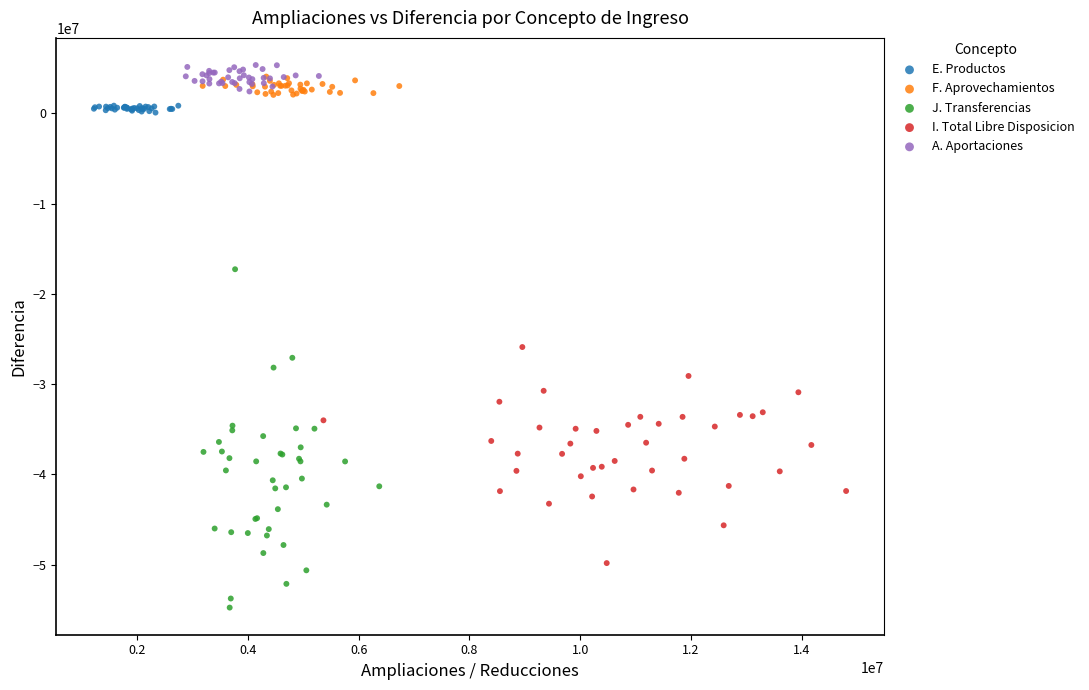

Which series reaches the maximum Y coordinate?

A. Aportaciones